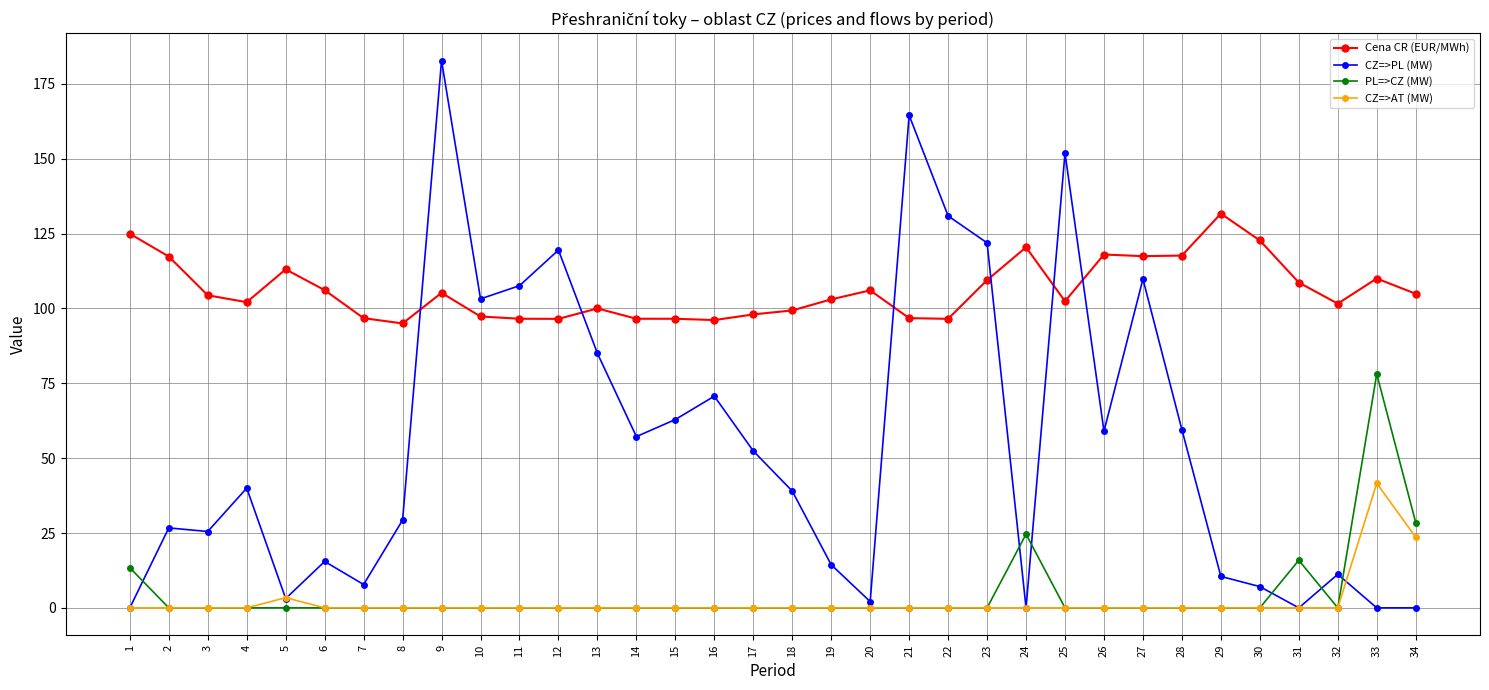

What are all the series names shown in the legend?

Cena CR (EUR/MWh), CZ=>PL (MW), PL=>CZ (MW), CZ=>AT (MW)